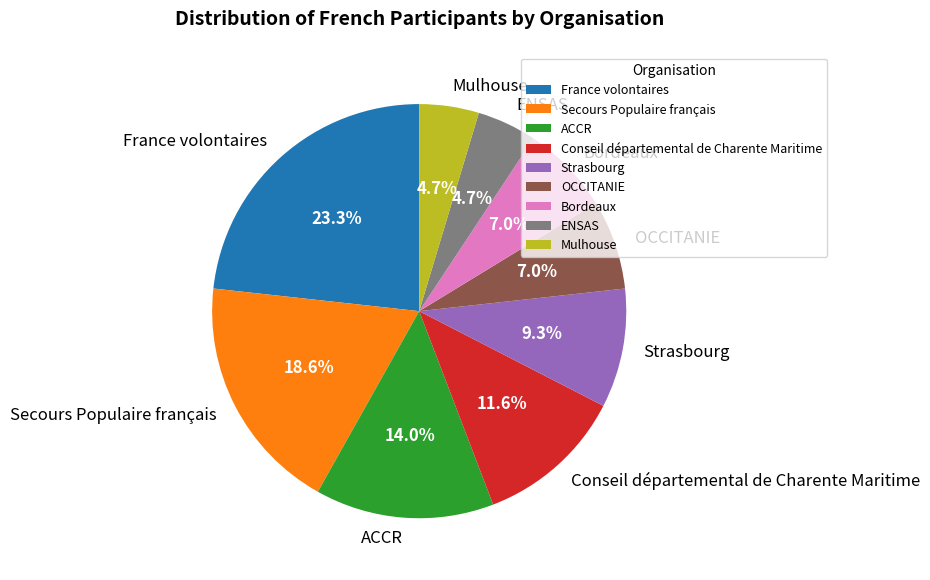

Is ENSAS the majority of the pie?

No